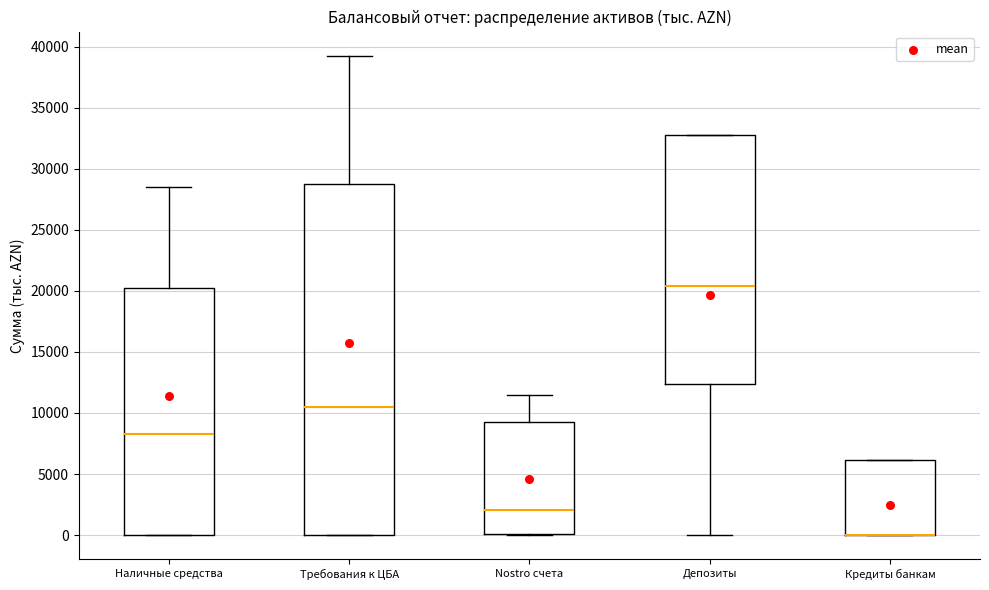

Comparing the boxes themselves (not the whiskers), which one is the tallest?

Требования к ЦБА